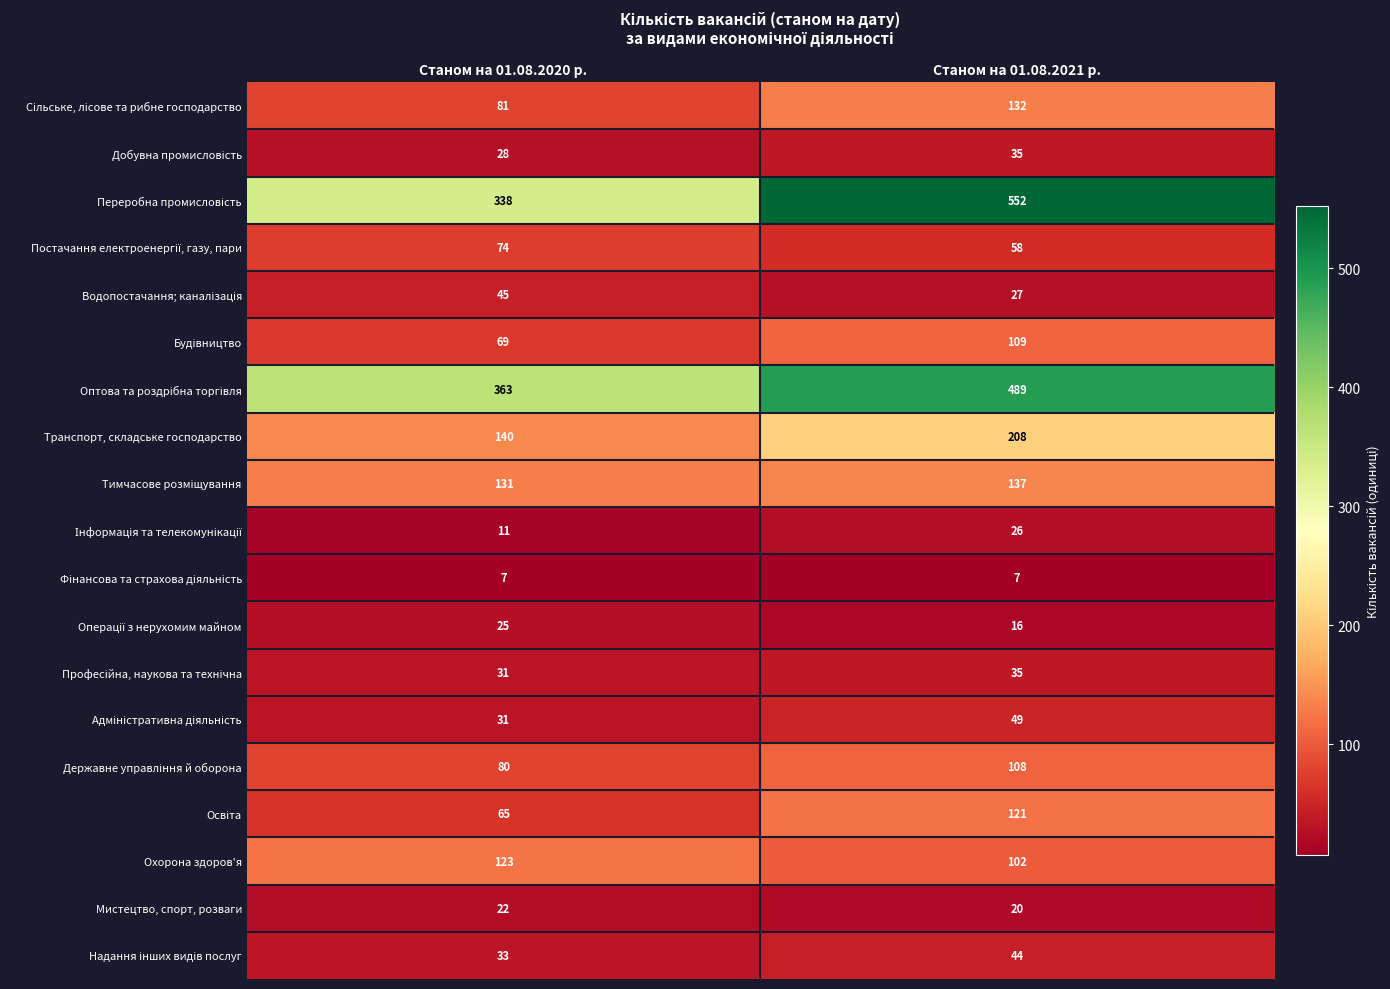

Is it true that Охорона здоров'я equals 123 at Станом на 01.08.2020 р.?

True